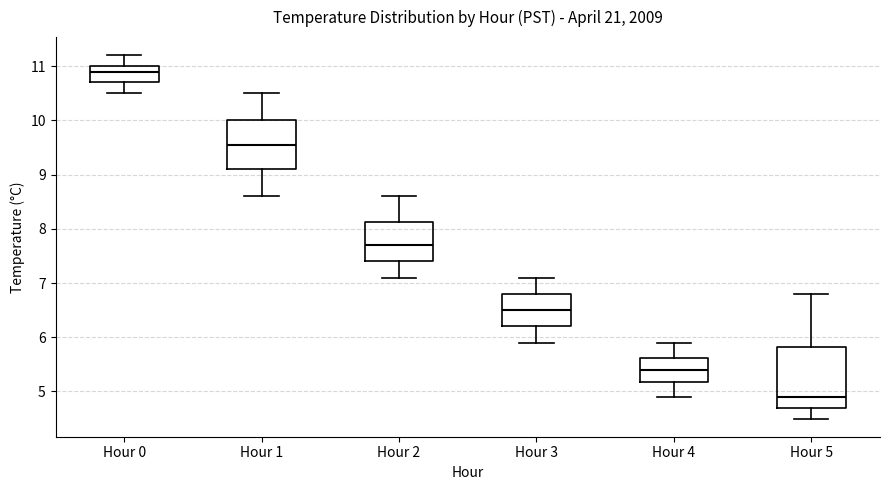

Which box is the tallest, from its lower edge to its upper edge?

Hour 5